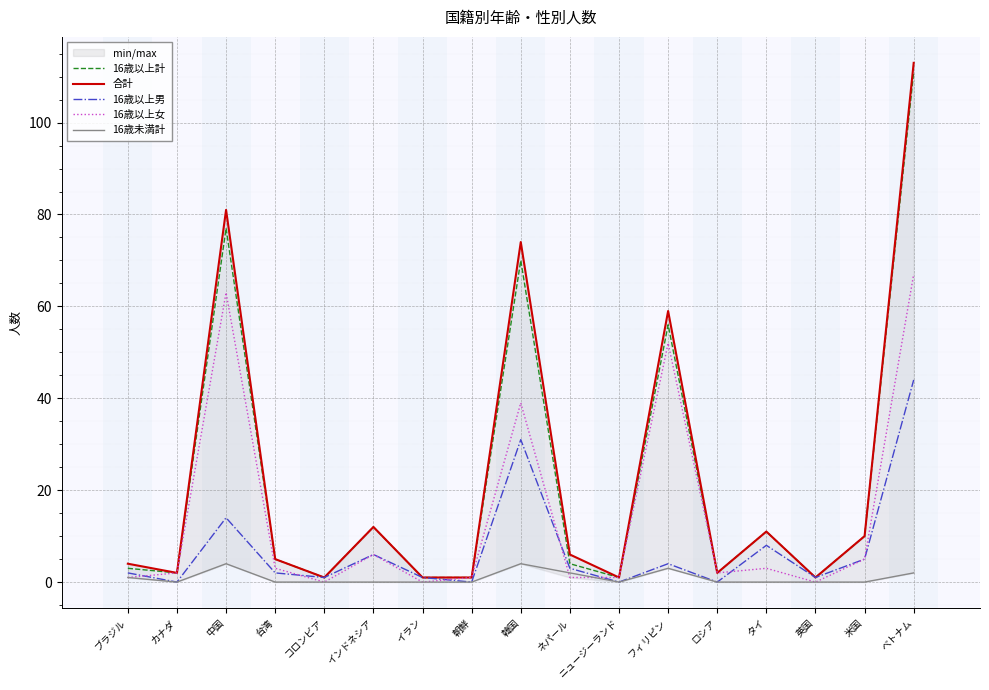

True or false: 16歳以上女 has more than 0 points higher than both neighbors.

True